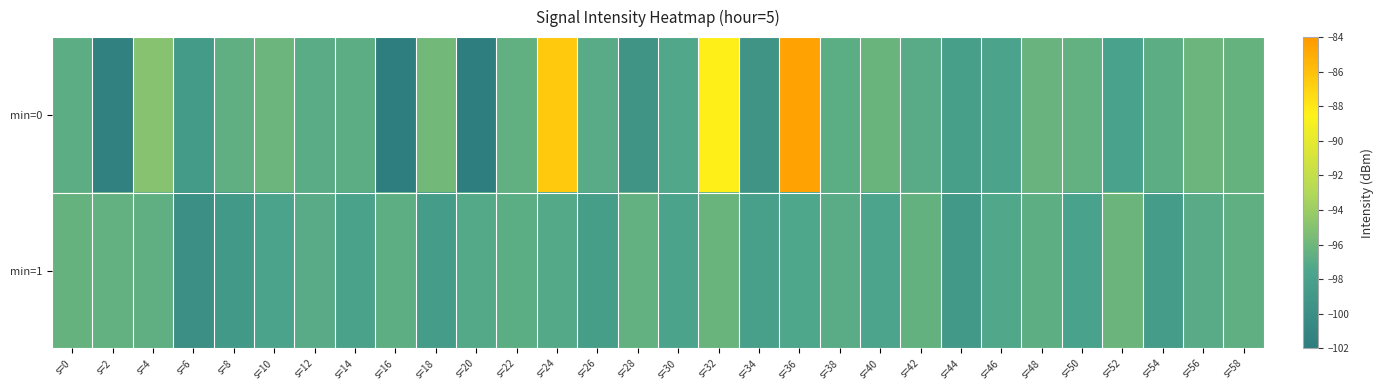

Which series has the largest total across all categories?

min=0